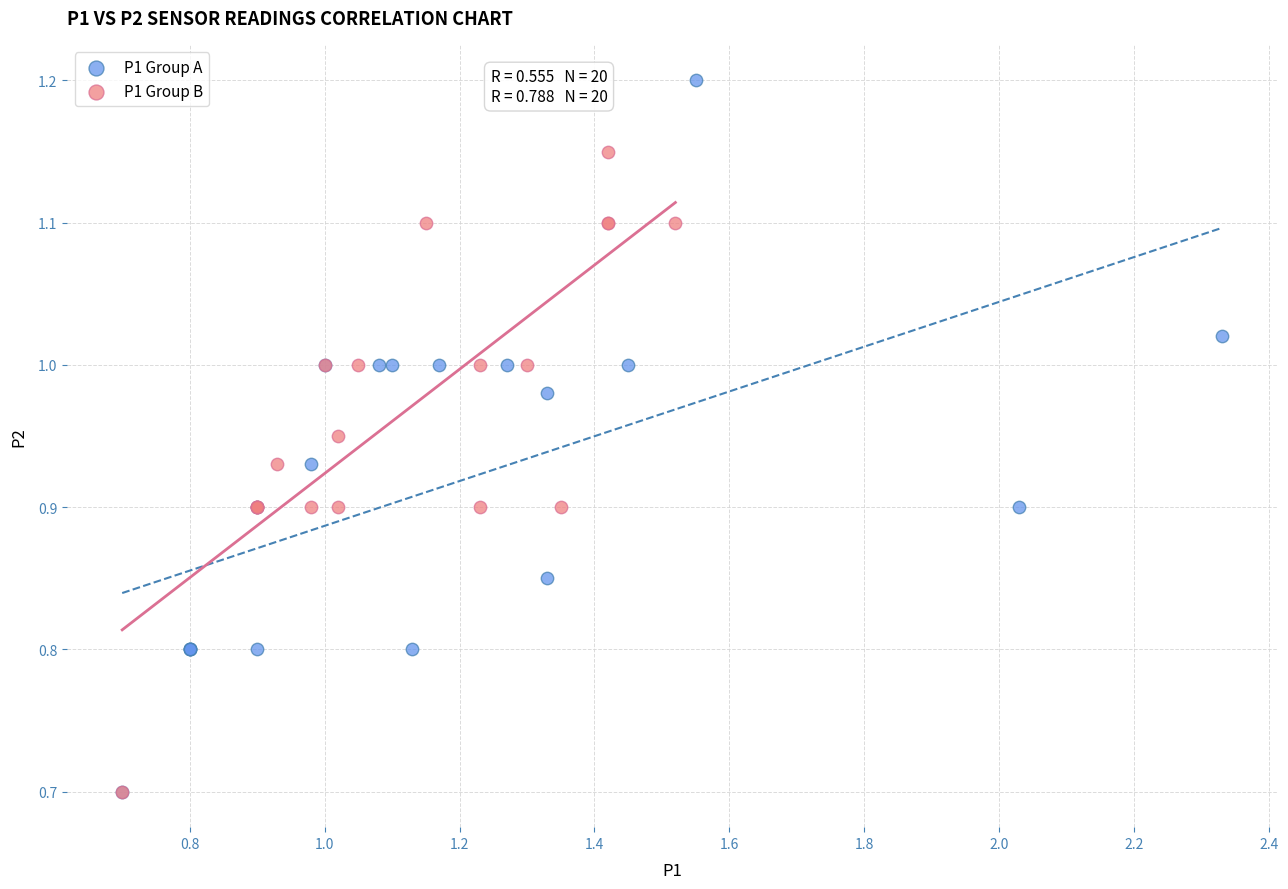

Which series has the widest spread of Y values?

P1 Group A